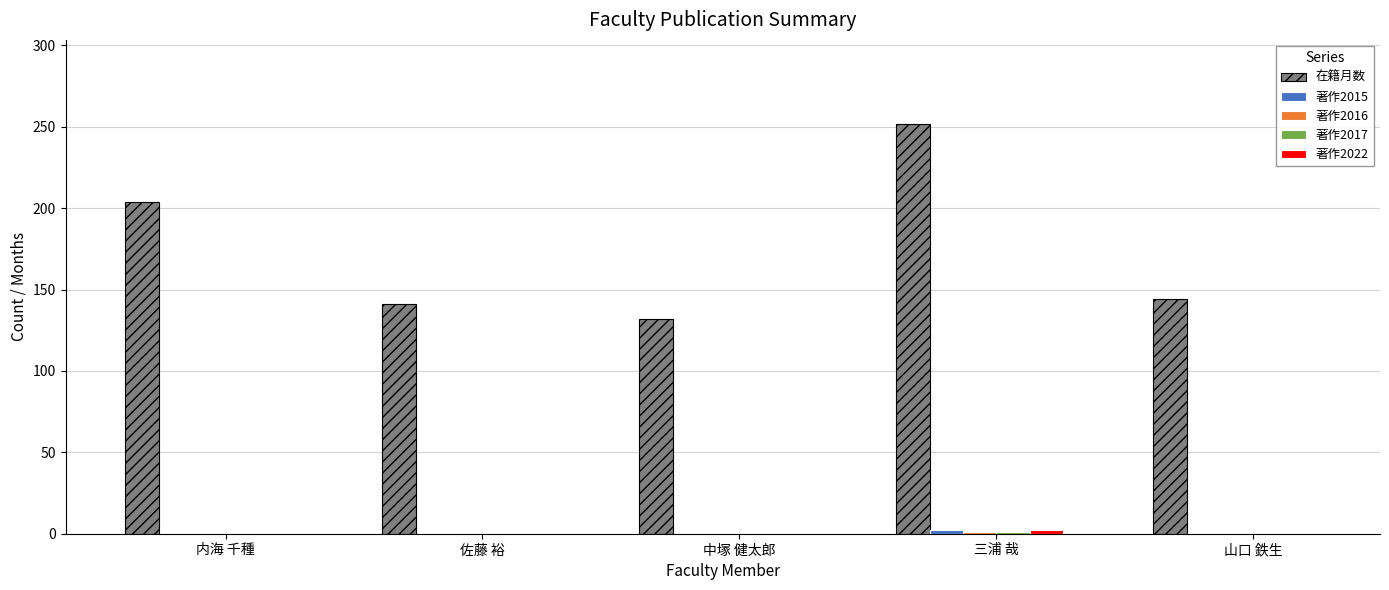

Between 内海 千種 and 中塚 健太郎, which series saw the biggest shift?

在籍月数